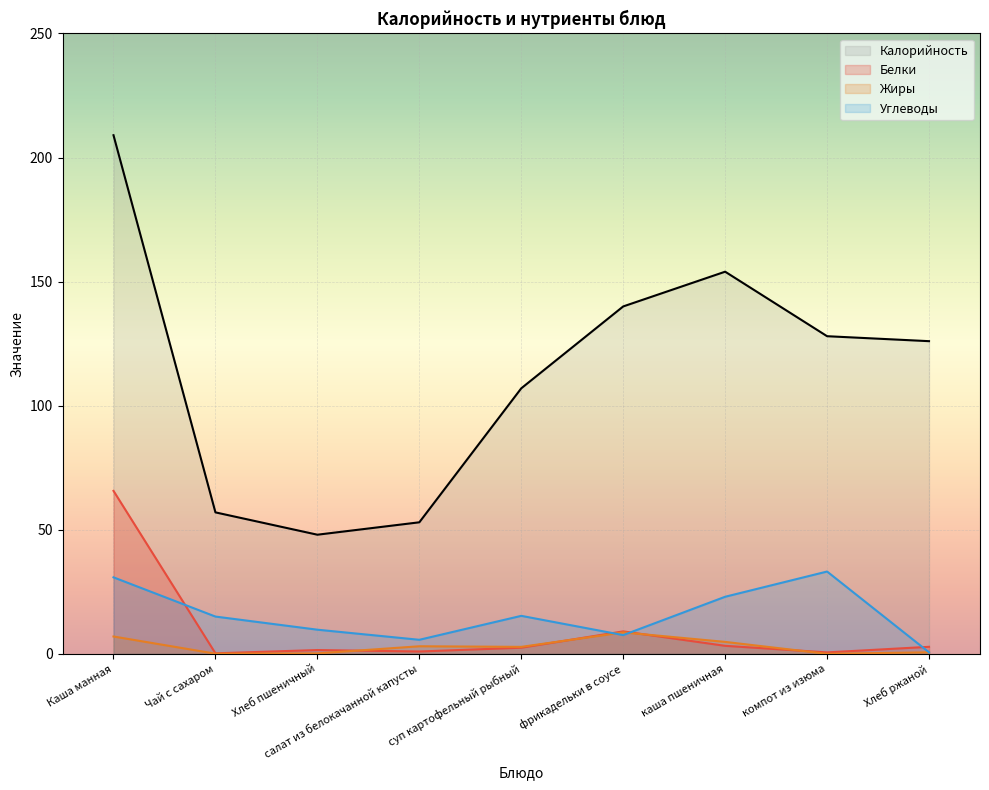

What is the value of the Углеводы point at the 6th from the left?

7.5